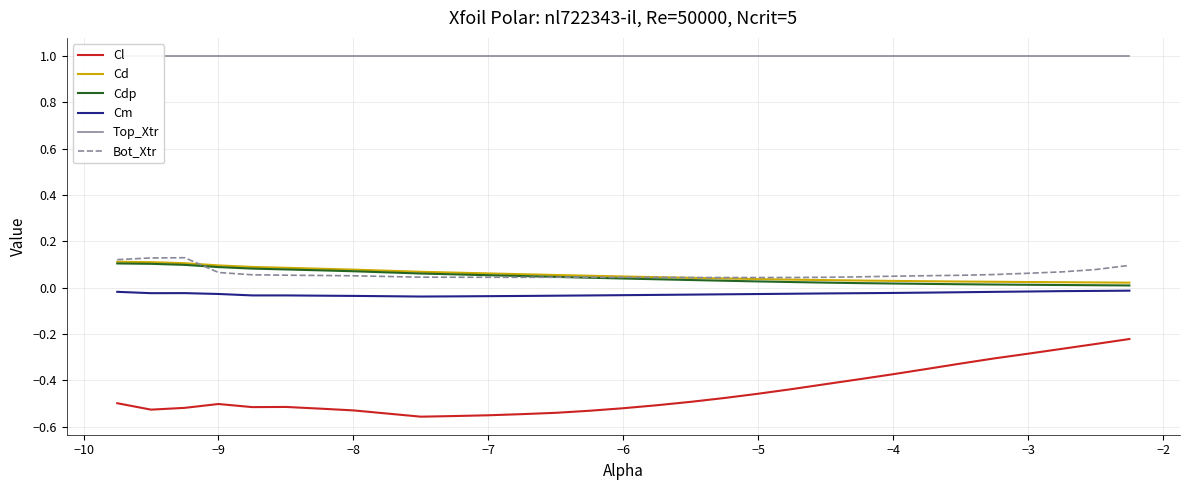

Which series has the largest range (max minus min)?

Cl